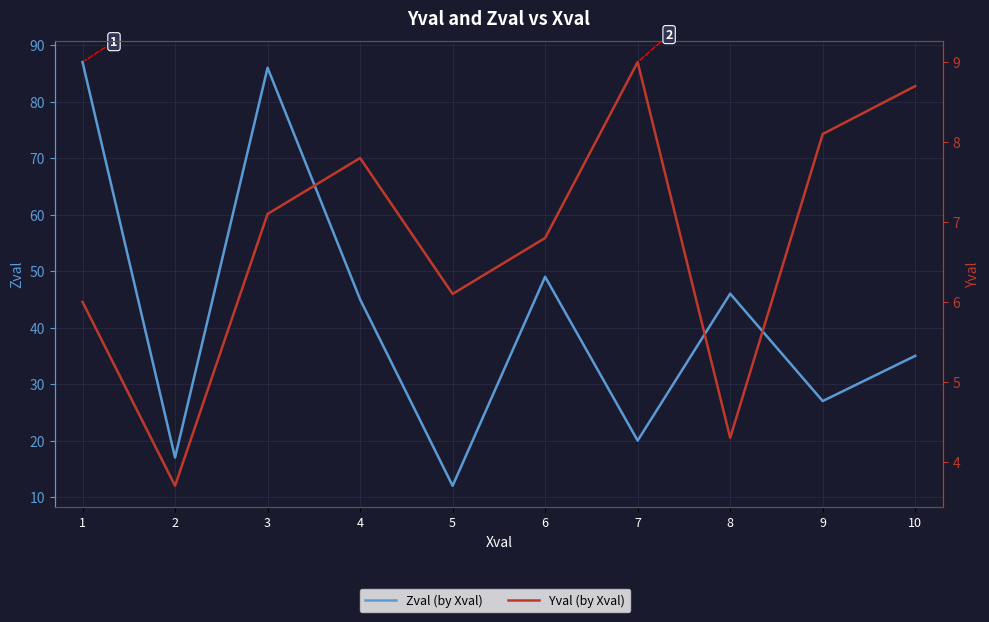

How many data points in Yval (by Xval) are less than 7?

5